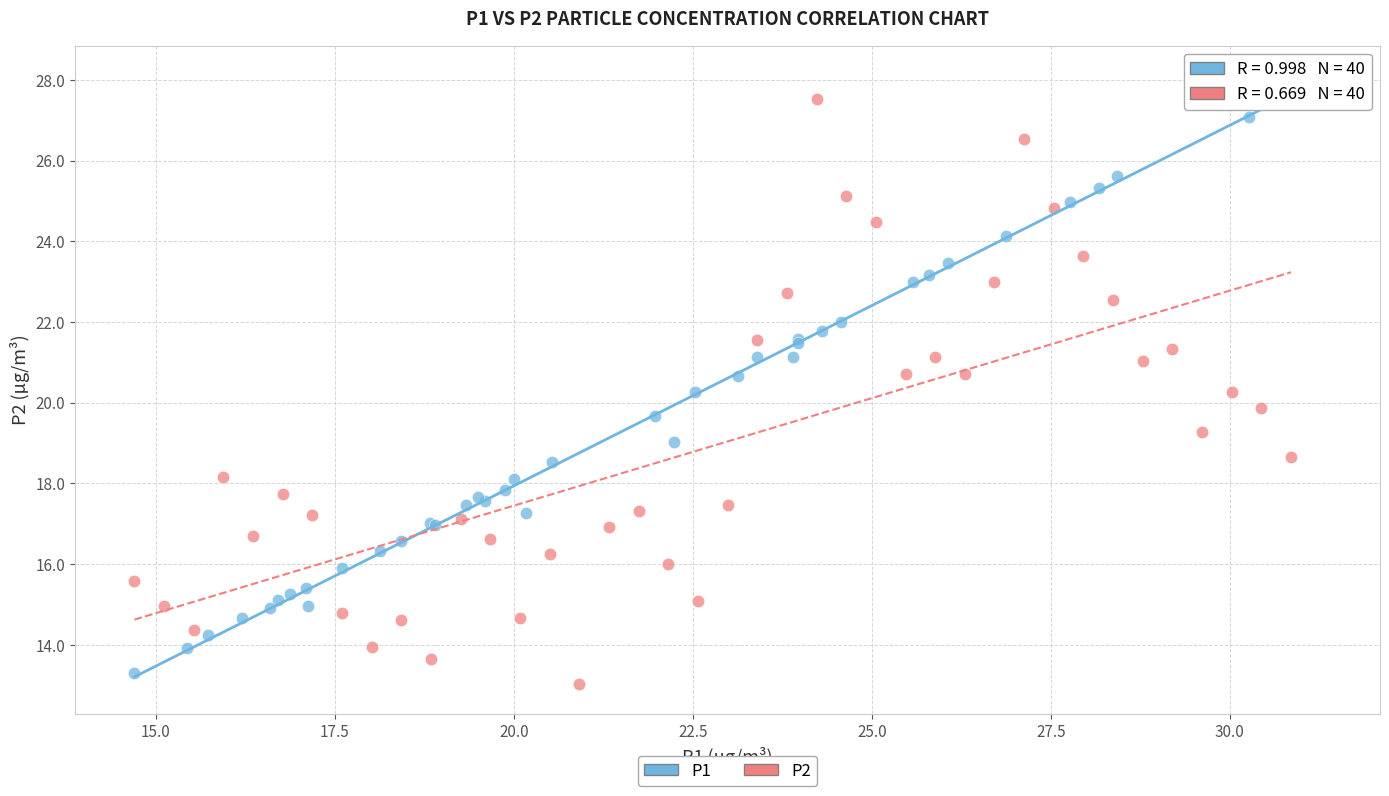

Which series has the widest spread of Y values?

P1